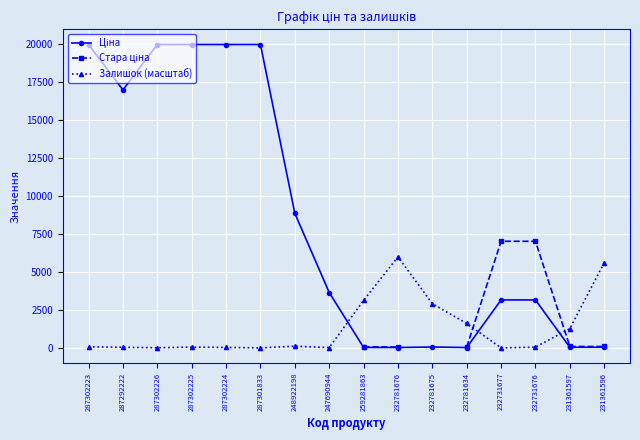

True or false: Залишок (масштаб) has more than 0 points higher than both neighbors.

True